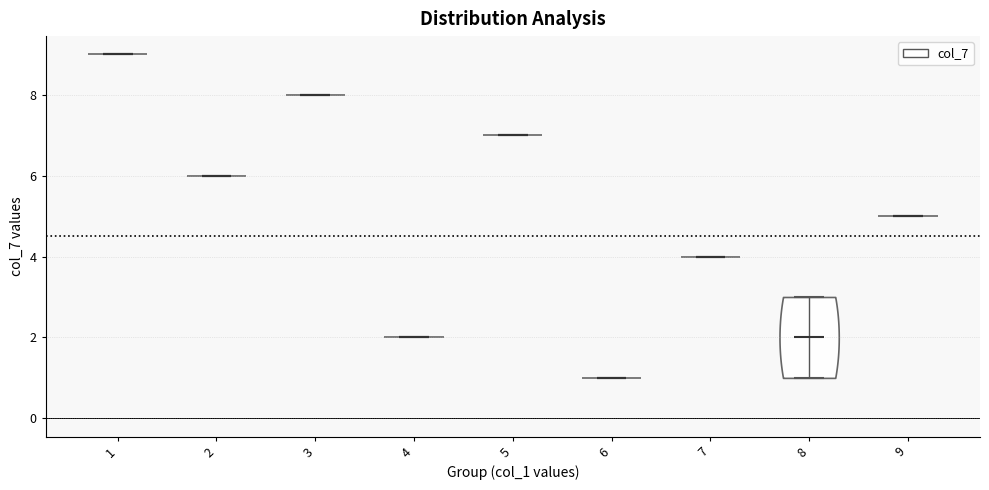

Reading left to right, read every violin against the y-axis: where its median line is, and the lowest and highest points it reaches. The values are not printed on the chart, so give them approximately, as read against the axis.

1: median line 9, lowest point 9, highest point 9
2: median line 6, lowest point 6, highest point 6
3: median line 8, lowest point 8, highest point 8
4: median line 2, lowest point 2, highest point 2
5: median line 7, lowest point 7, highest point 7
6: median line 1, lowest point 1, highest point 1
7: median line 4, lowest point 4, highest point 4
8: median line 2, lowest point 1, highest point 3
9: median line 5, lowest point 5, highest point 5